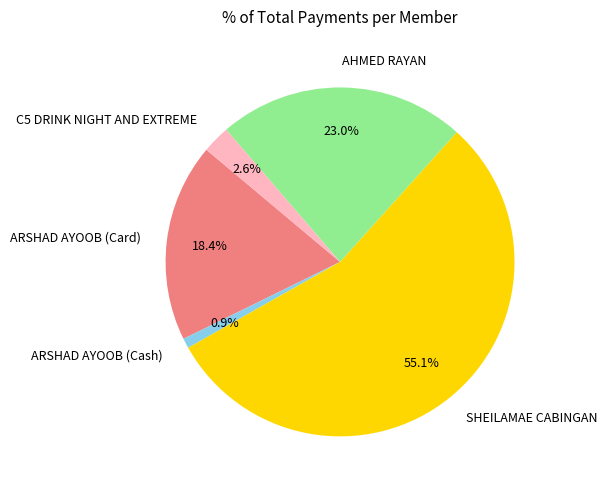

What is the ratio of the value at SHEILAMAE CABINGAN to the value at ARSHAD AYOOB (Card)?

3.0